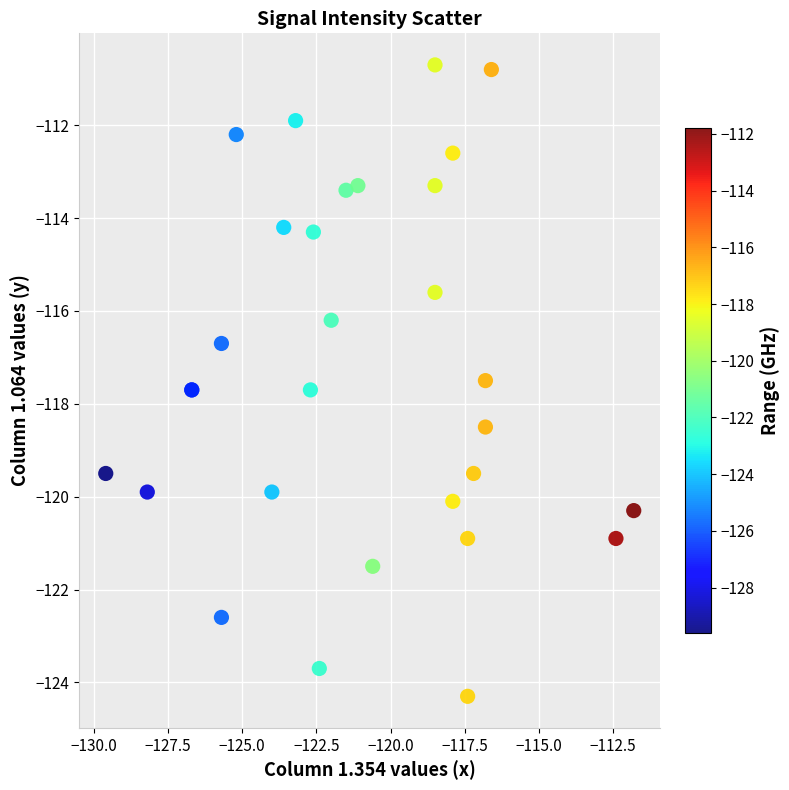

What Y value in the scatter plot is closest to -117?

-116.7